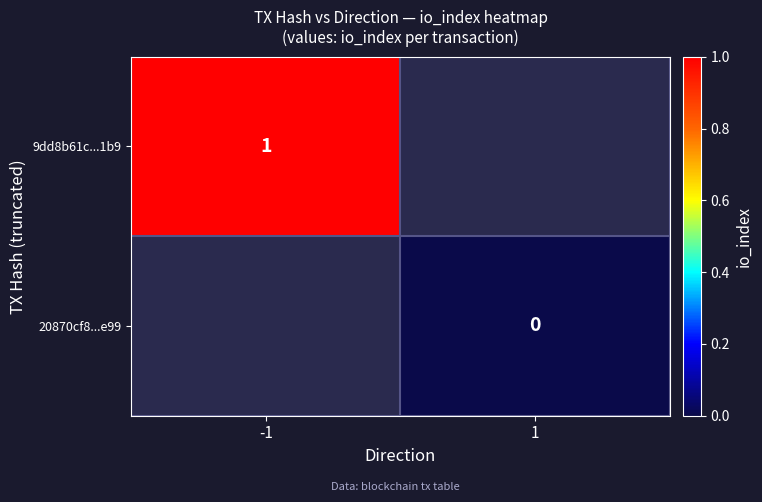

List the labels in order of 9dd8b61c...1b9 value, smallest first.

-1, 1